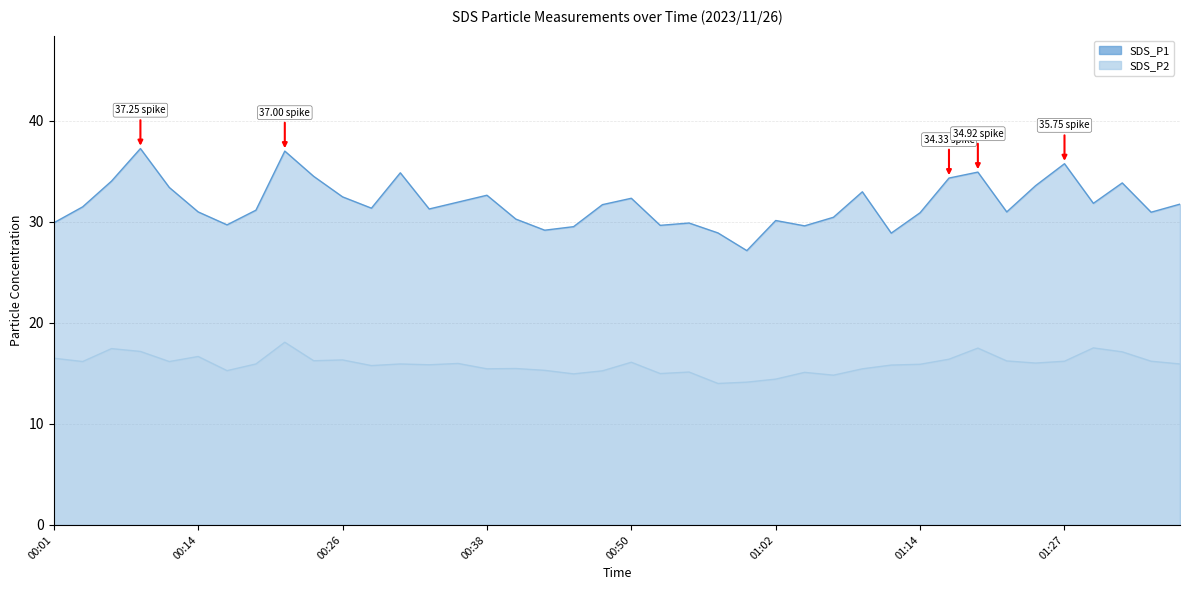

Reading left to right, list all the values displayed in this chart.

SDS_P1: 00:01=29.9	00:04=31.5	00:06=34.0	00:09=37.2	00:11=33.4	00:14=31.0	00:16=29.7	00:19=31.1	00:21=37.0	00:23=34.5	00:26=32.5	00:28=31.4	00:31=34.9	00:33=31.3	00:36=31.9	00:38=32.6	00:40=30.3	00:43=29.2	00:45=29.5	00:48=31.7	00:50=32.3	00:53=29.6	00:55=29.9	00:57=28.9	01:00=27.1	01:02=30.1	01:05=29.6	01:07=30.4	01:10=33.0	01:12=28.9	01:14=30.9	01:17=34.3	01:19=34.9	01:22=31.0	01:24=33.6	01:27=35.8	01:29=31.8	01:31=33.9	01:34=30.9	01:36=31.8
SDS_P2: 00:01=16.5	00:04=16.2	00:06=17.4	00:09=17.2	00:11=16.2	00:14=16.7	00:16=15.3	00:19=15.9	00:21=18.1	00:23=16.2	00:26=16.3	00:28=15.8	00:31=15.9	00:33=15.8	00:36=16.0	00:38=15.4	00:40=15.5	00:43=15.3	00:45=14.9	00:48=15.2	00:50=16.1	00:53=15.0	00:55=15.1	00:57=14.0	01:00=14.1	01:02=14.4	01:05=15.1	01:07=14.8	01:10=15.4	01:12=15.8	01:14=15.9	01:17=16.4	01:19=17.5	01:22=16.2	01:24=16.0	01:27=16.2	01:29=17.5	01:31=17.1	01:34=16.2	01:36=15.9